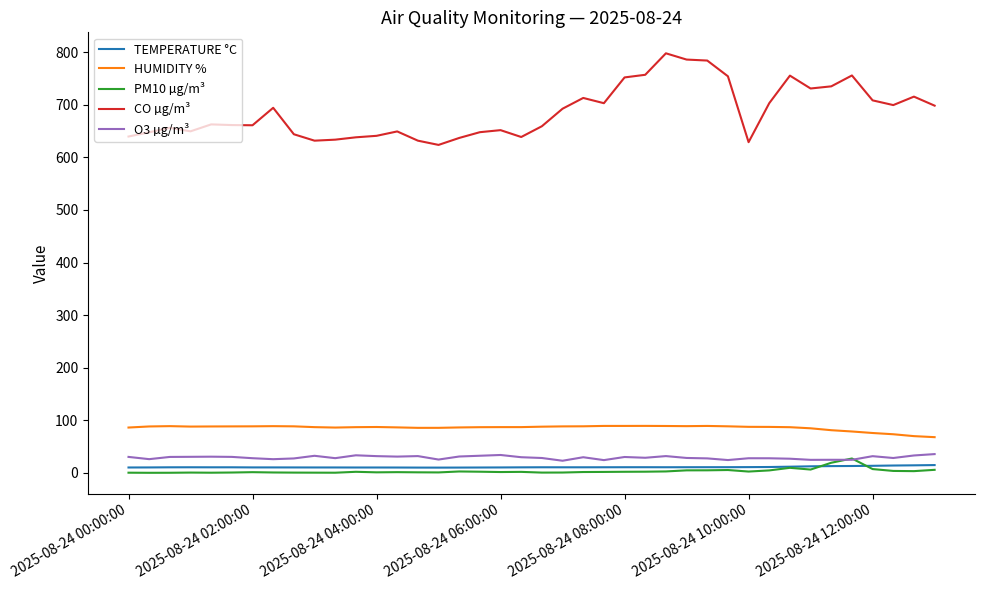

What are all the series names shown in the legend?

TEMPERATURE °C, HUMIDITY %, PM10 µg/m³, CO µg/m³, O3 µg/m³